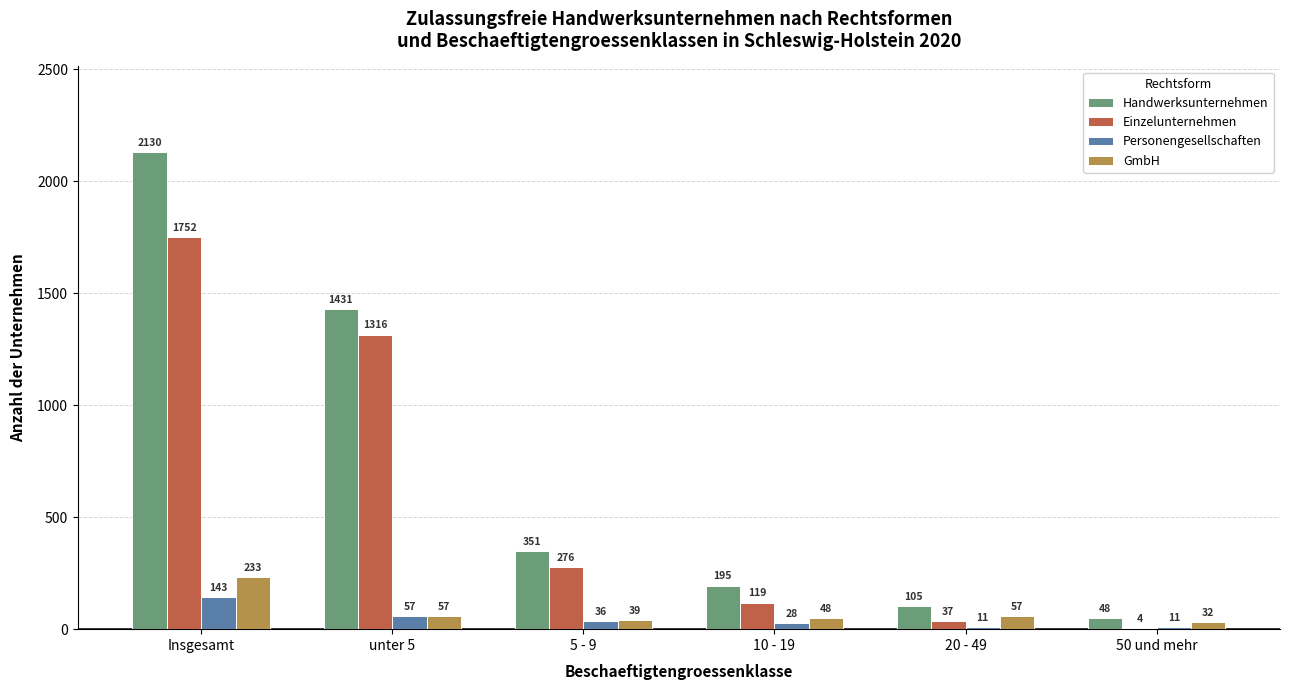

What is the maximum value shown in the chart?

2130